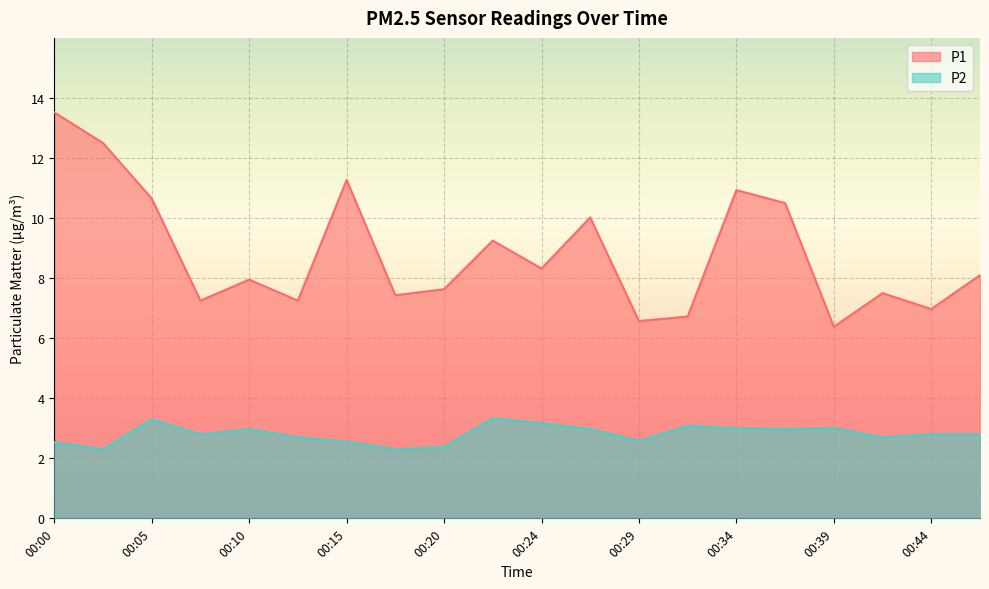

Reading left to right, what are all the values shown in this chart?

P1: 13.5	12.5	10.7	7.2	8.0	7.2	11.3	7.4	7.6	9.2	8.3	10.0	6.6	6.7	10.9	10.5	6.4	7.5	7.0	8.1
P2: 2.5	2.3	3.3	2.8	3.0	2.7	2.5	2.3	2.4	3.3	3.2	3.0	2.6	3.1	3.0	3.0	3.0	2.7	2.8	2.8